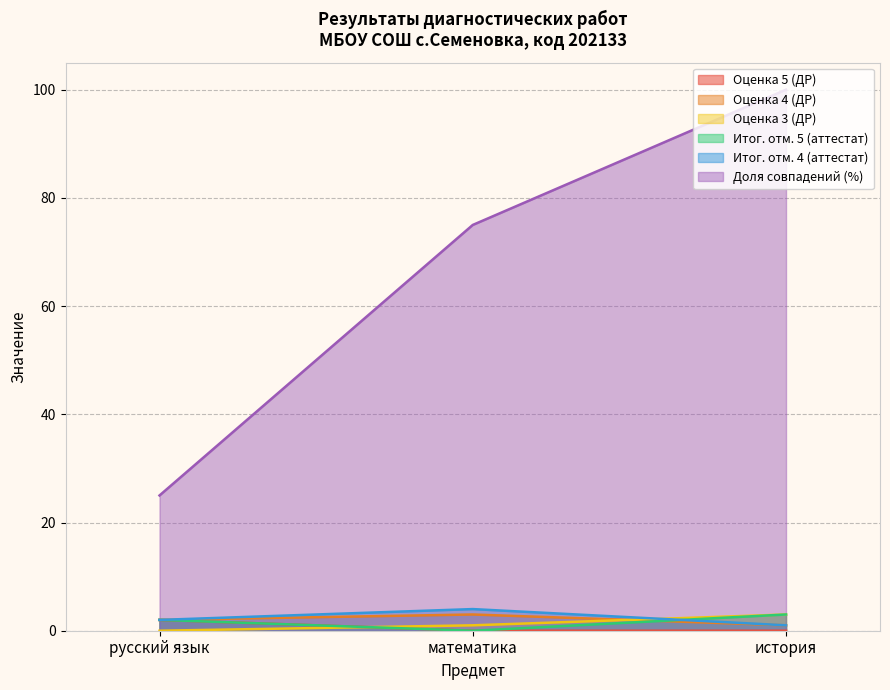

At which category is the sum across all series the highest?

история